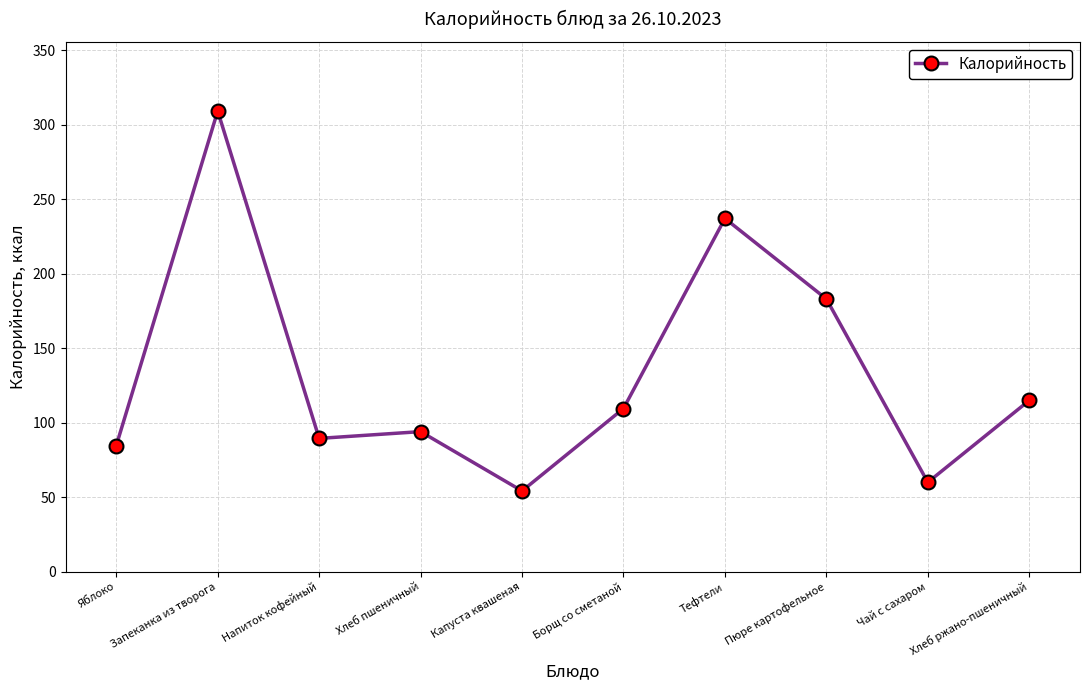

Is this an area chart (filled region under the line)?

No